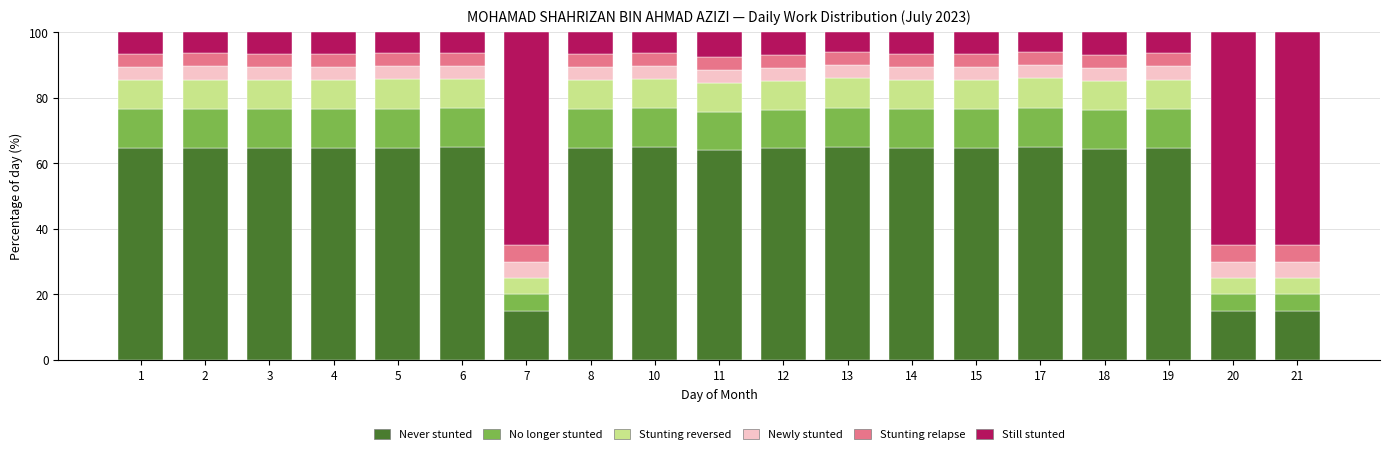

What is the average value of the Never stunted series?

56.8